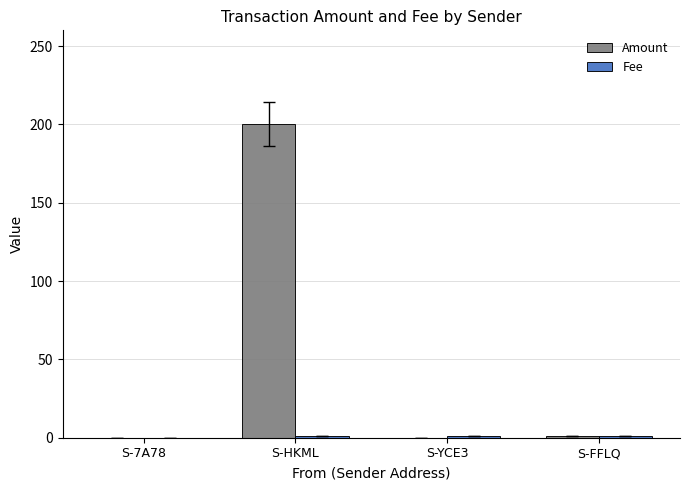

The Amount series shows 310.1 at S-HKML. True or false?

False